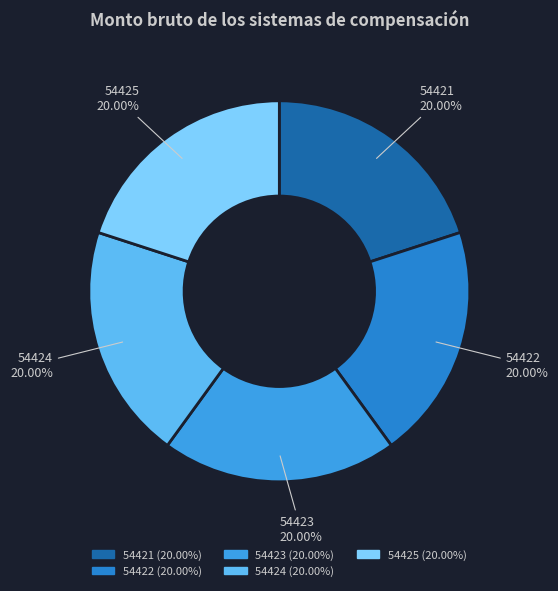

Count the number of slices in the pie.

5